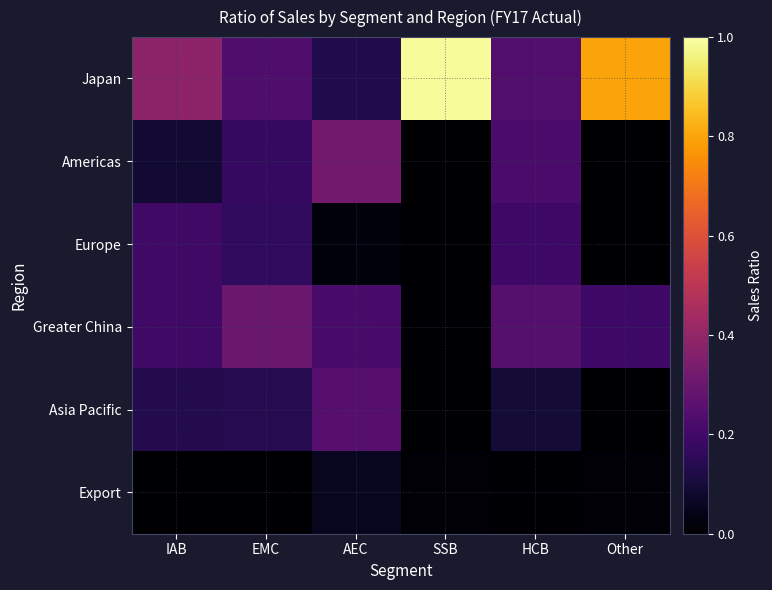

Which series has the largest total across all categories?

Japan